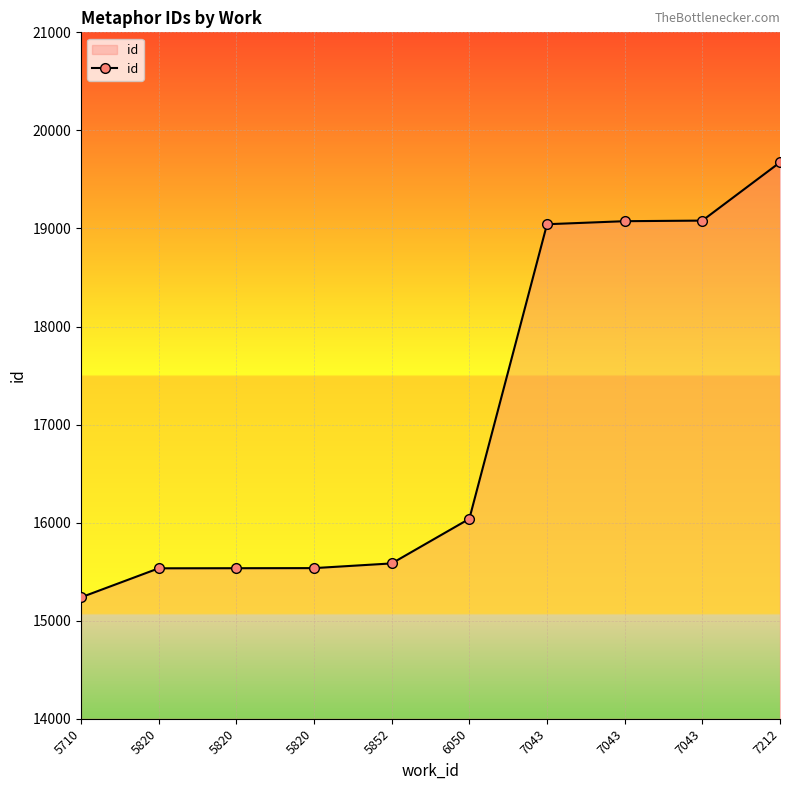

How many values are below 16039?

5